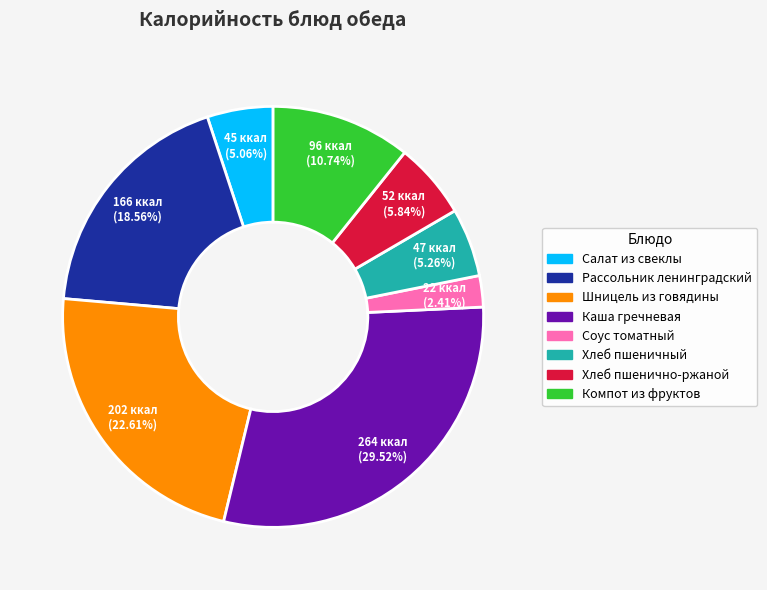

Does Каша гречневая account for over 50% of the chart?

No